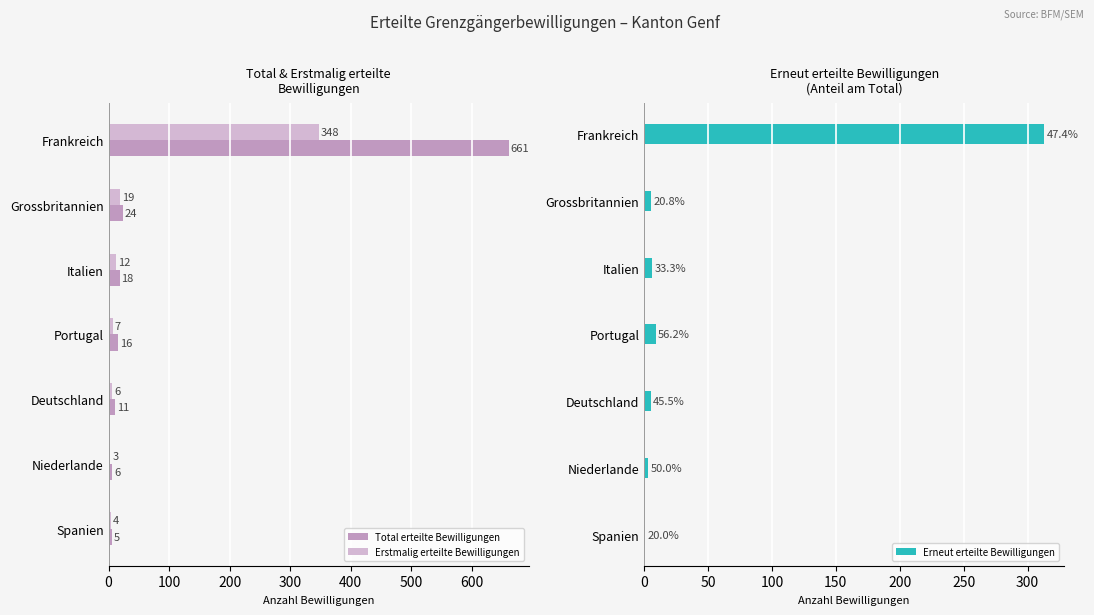

How many bars are there in total?

21